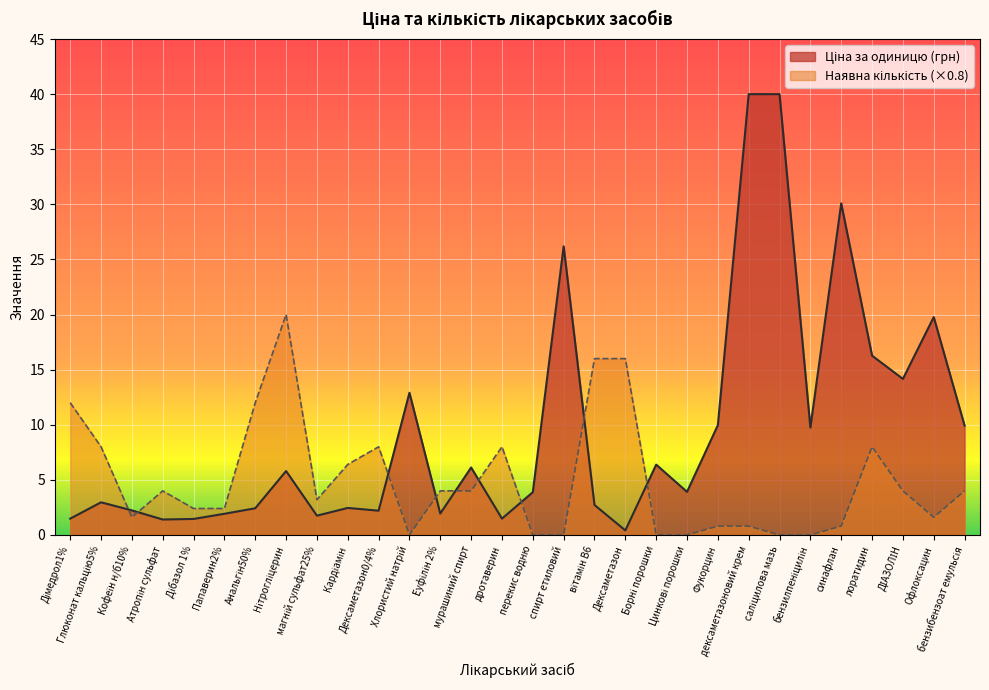

At which category does the data reach its first local peak?

Атропін сульфат